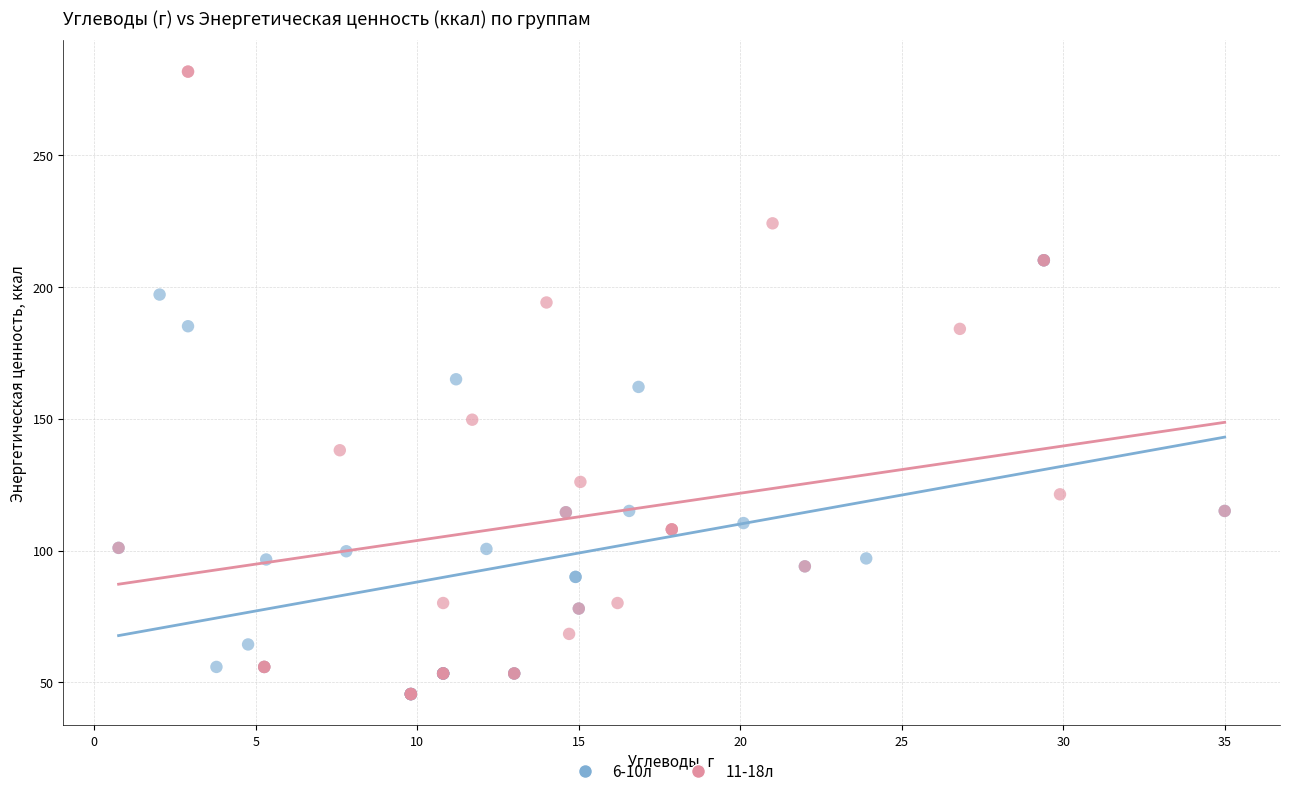

Which series has the widest spread of Y values?

11-18л